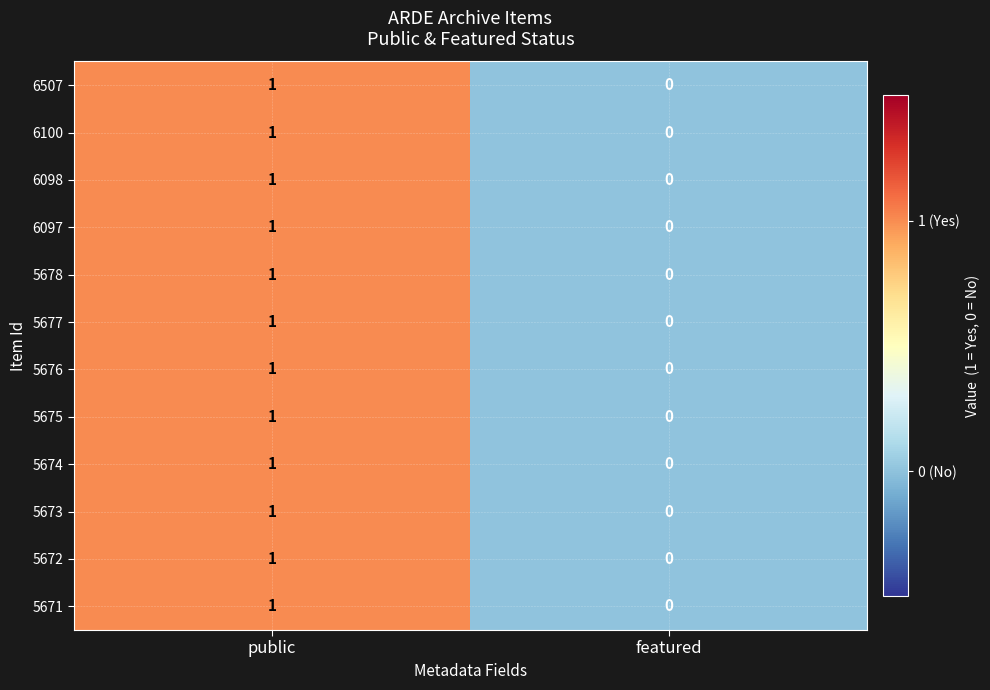

List the labels in order of 6098 value, largest first.

public, featured